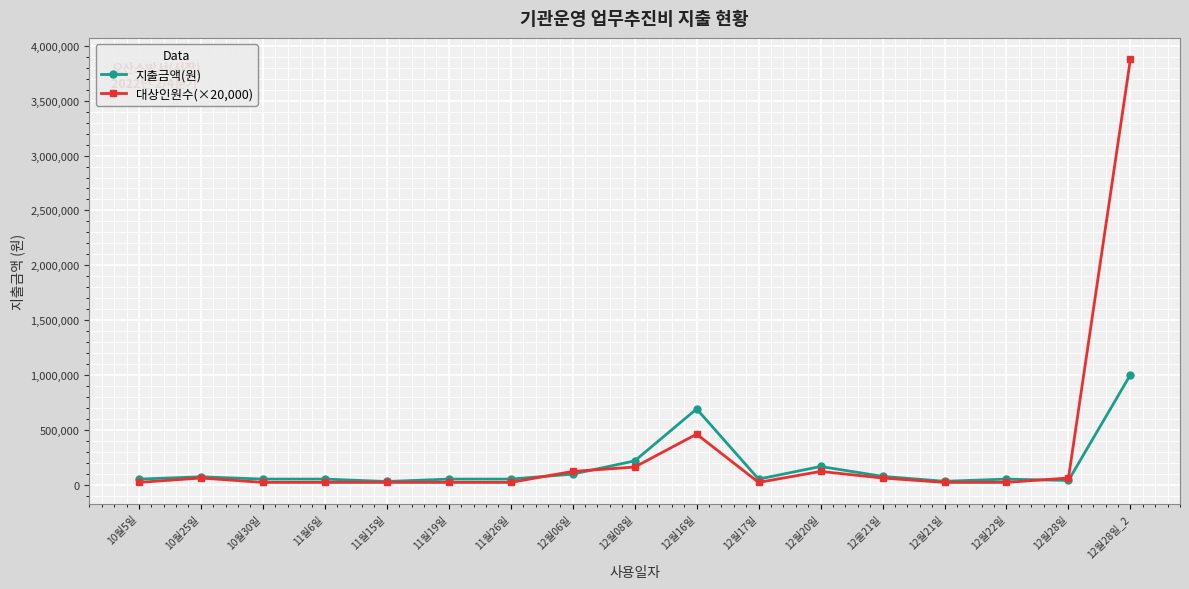

What is the value of the 지출금액(원) point at the 12th from the left?

165000